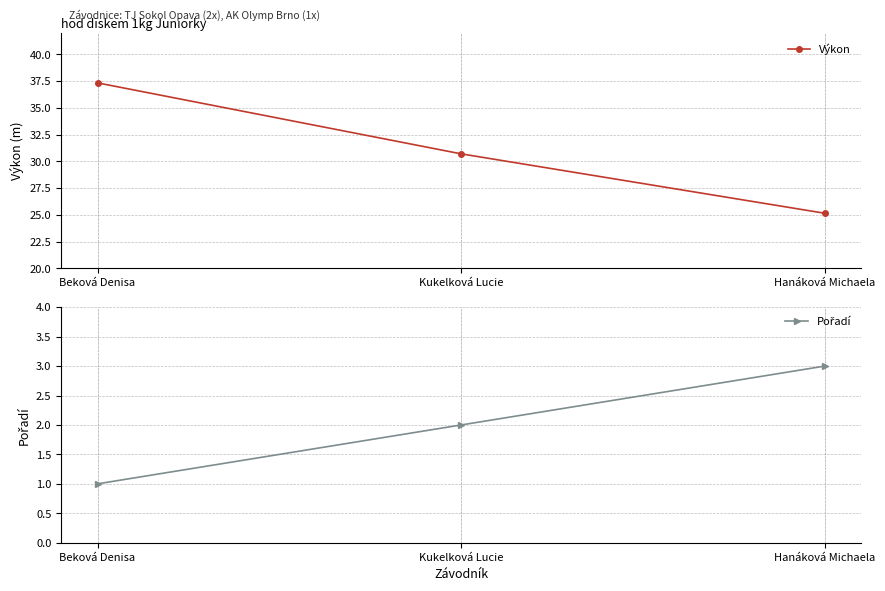

Rank the series by their average value, from highest to lowest.

Výkon, Pořadí